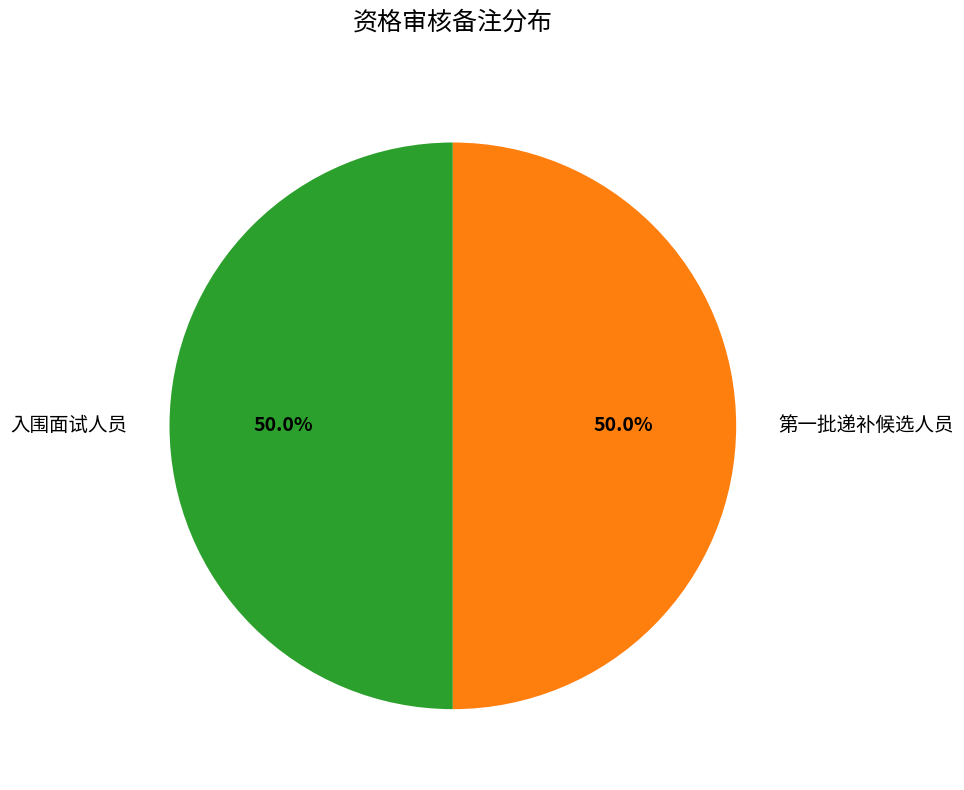

Is the sum of 入围面试人员 and 第一批递补候选人员 greater than half?

Yes